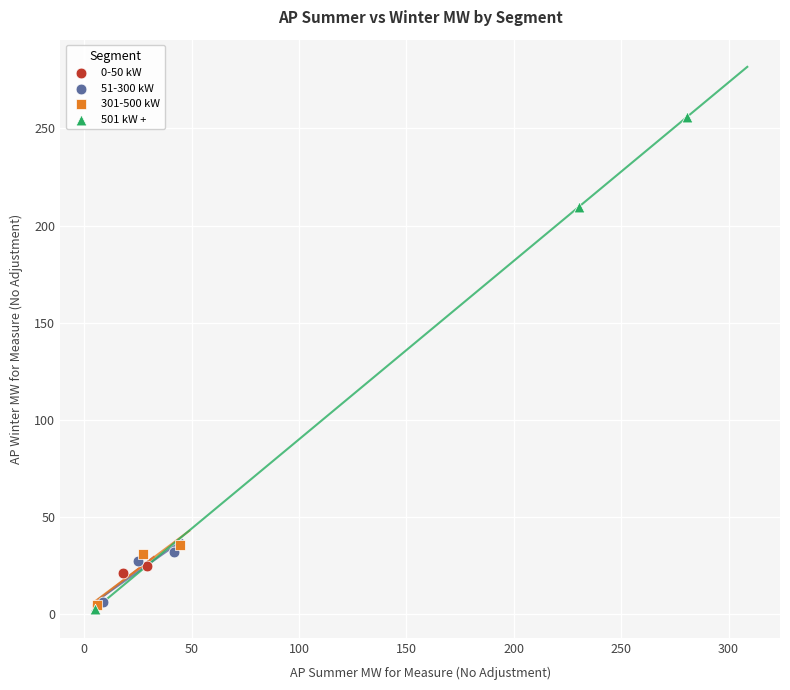

Which series contains the highest Y value?

501 kW +